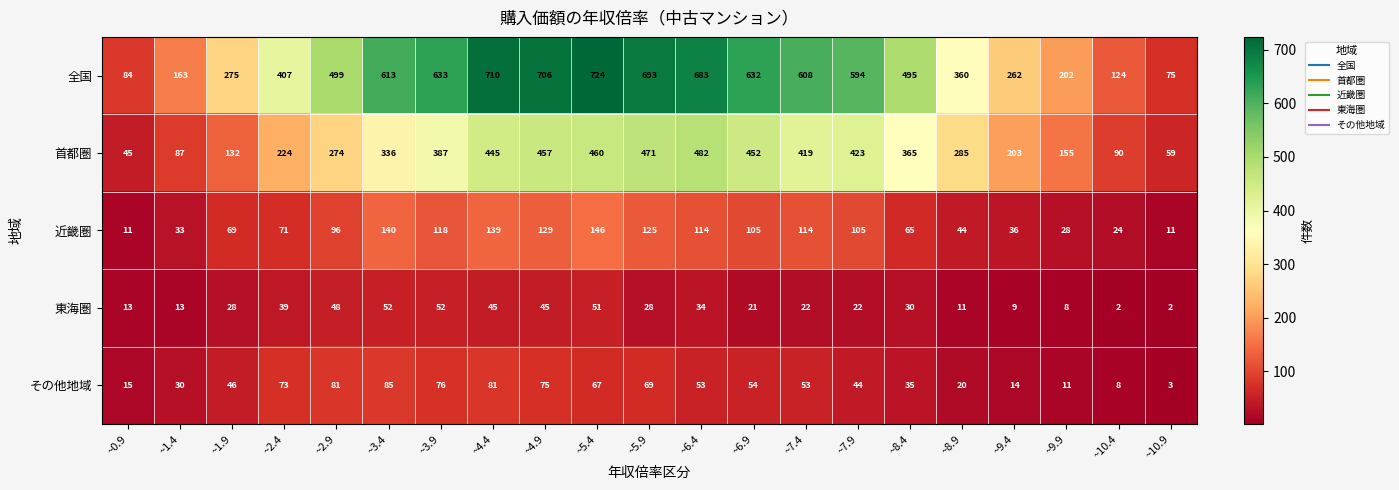

Which category has the highest value across all series?

~5.4